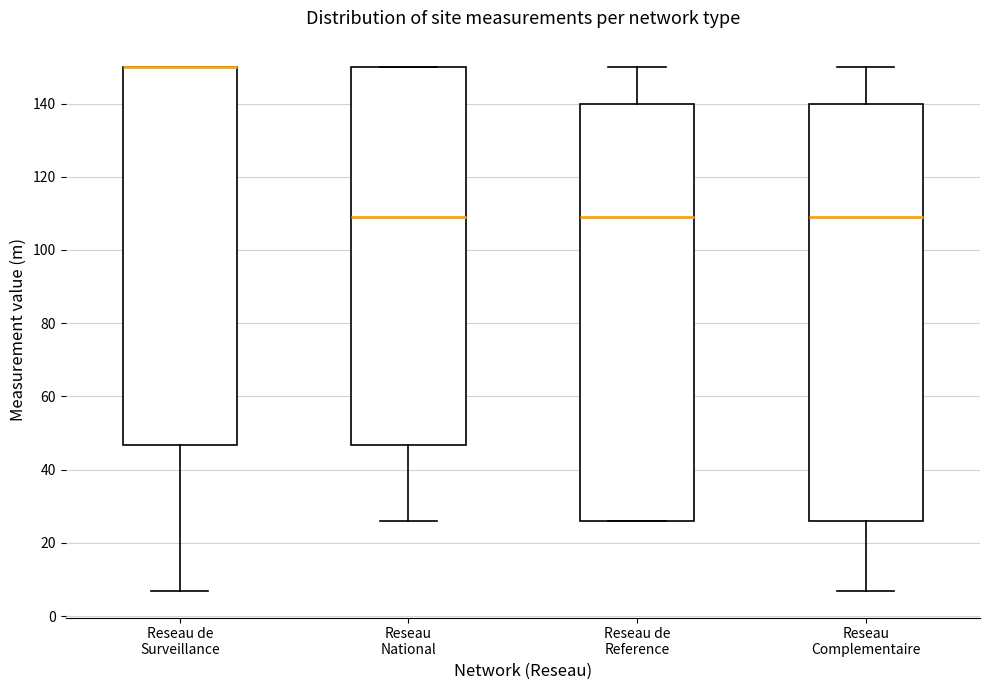

Reading left to right, transcribe this box plot: for each box, give where its median line is, the range the box spans, and where its two whiskers end, as read against the y-axis. The values are not printed on the chart, so give them approximately, as read against the axis.

Reseau de Surveillance: median 150 (drawn on the box's upper edge), box 46 to 150, whiskers 6 to 150
Reseau National: median 110, box 46 to 150, whiskers 26 to 150
Reseau de Reference: median 110, box 26 to 140, whiskers 26 to 150
Reseau Complementaire: median 110, box 26 to 140, whiskers 6 to 150